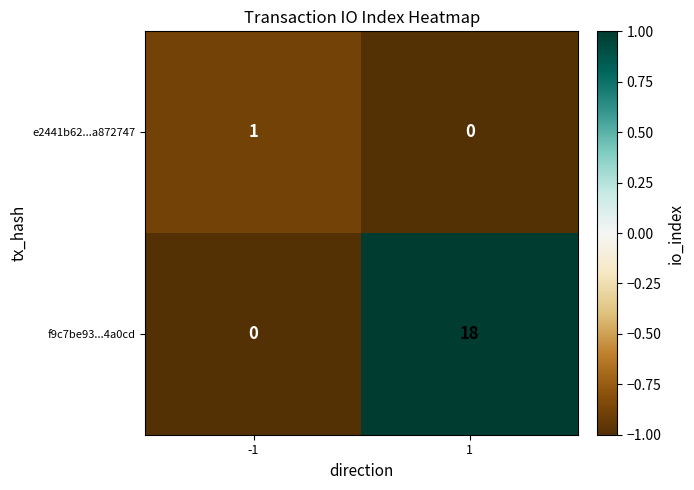

True or false: f9c7be93...4a0cd has a value of 18 at 1.

True